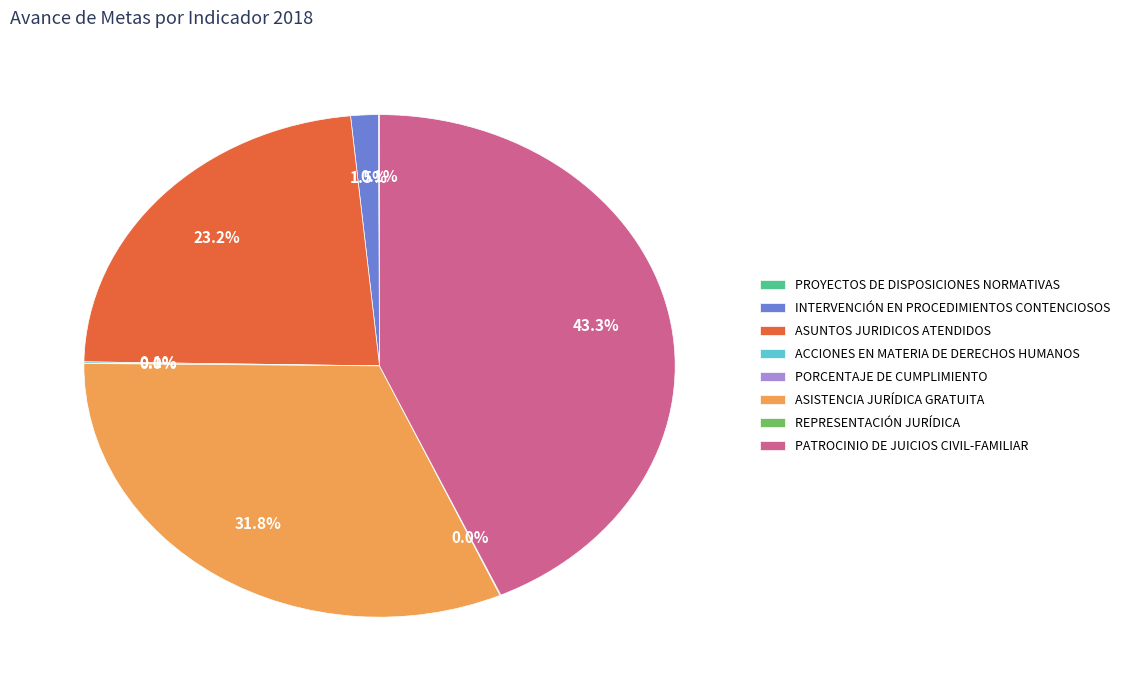

True or false: ASUNTOS JURIDICOS ATENDIDOS accounts for 32% of the total.

False